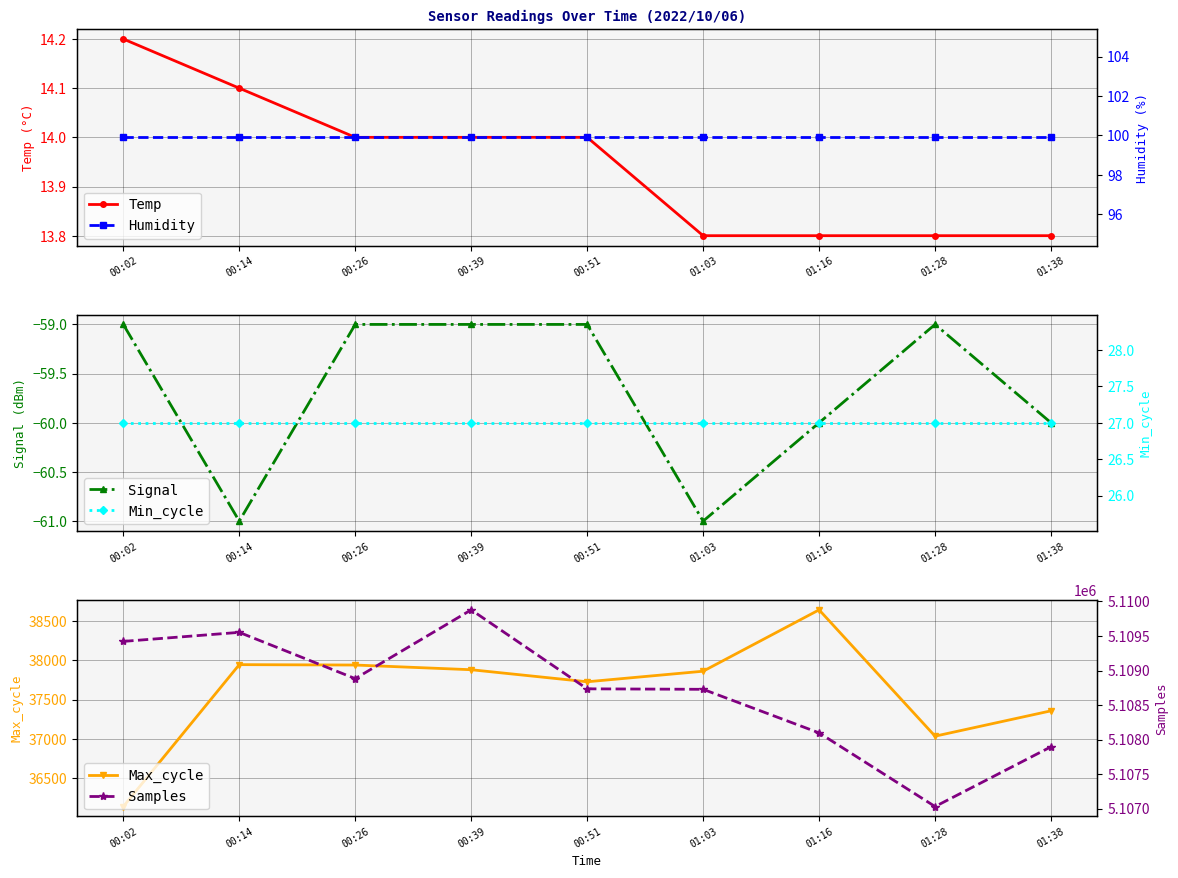

Reading left to right, extract all data points from this chart.

Temp: 14.2	14.1	14.0	14.0	14.0	13.8	13.8	13.8	13.8
Signal: -59.0	-61.0	-59.0	-59.0	-59.0	-61.0	-60.0	-59.0	-60.0
Max_cycle: 36134.0	37947.0	37942.0	37882.0	37728.0	37863.0	38647.0	37033.0	37357.0
Humidity: 99.9	99.9	99.9	99.9	99.9	99.9	99.9	99.9	99.9
Min_cycle: 27.0	27.0	27.0	27.0	27.0	27.0	27.0	27.0	27.0
Samples: 5109422.0	5109553.0	5108883.0	5109879.0	5108735.0	5108728.0	5108097.0	5107030.0	5107896.0